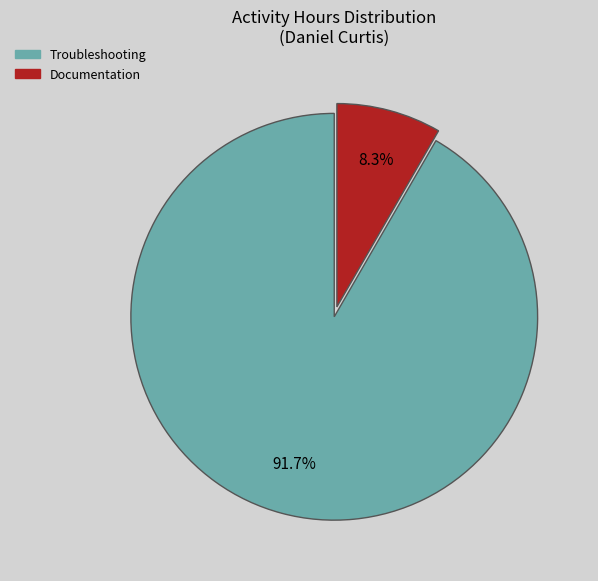

Does any single category account for the majority?

Yes